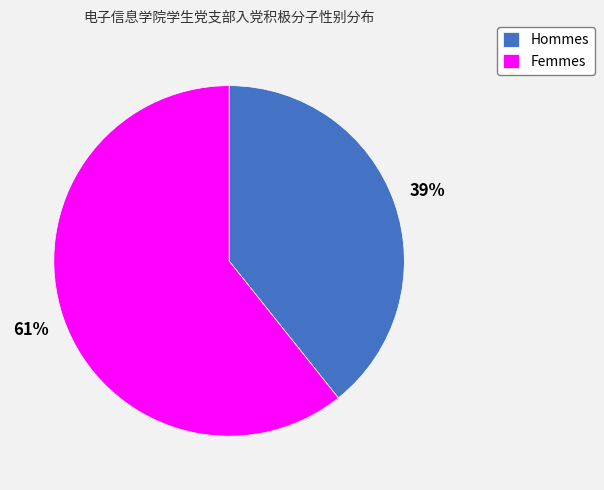

What percentage is the Hommes slice, to the nearest percent?

39%